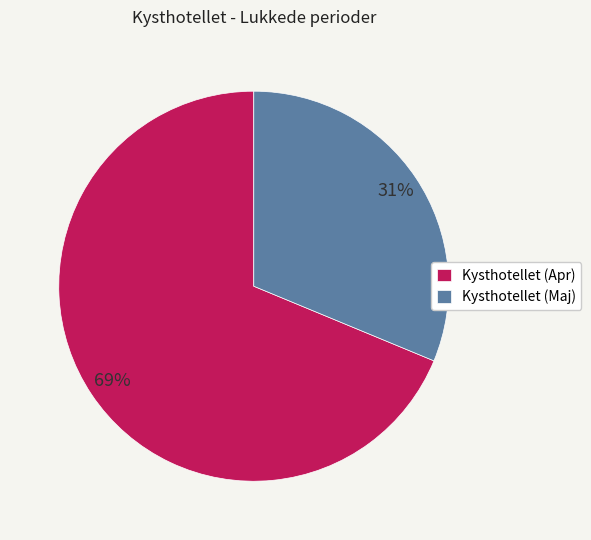

Approximately how many times larger is the value at Kysthotellet (Apr) compared to Kysthotellet (Maj)?

2.2